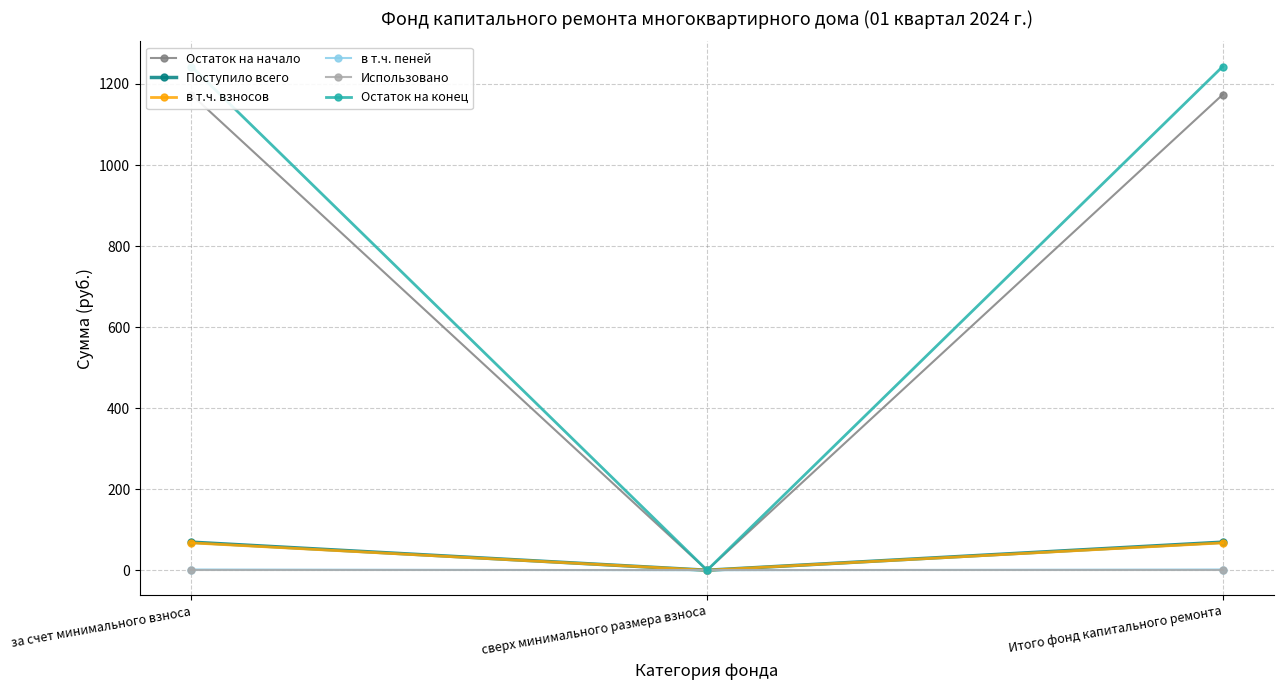

Is the value of в т.ч. пеней at Итого фонд капитального ремонта greater than the value of Остаток на конец at Итого фонд капитального ремонта?

No